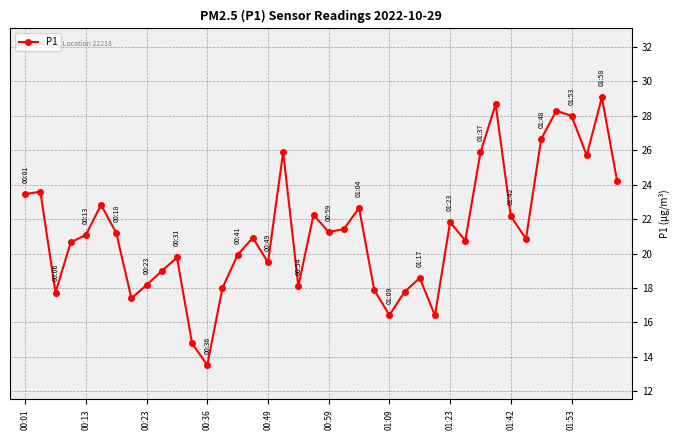

What is the difference between the maximum and minimum values?

15.6